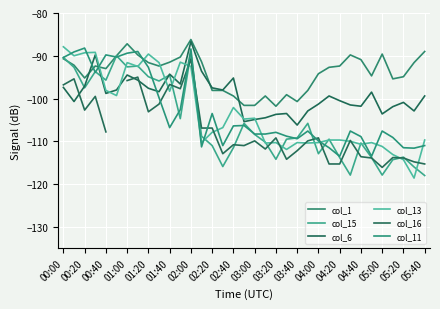

How many times do col_16 and col_15 cross each other?

13